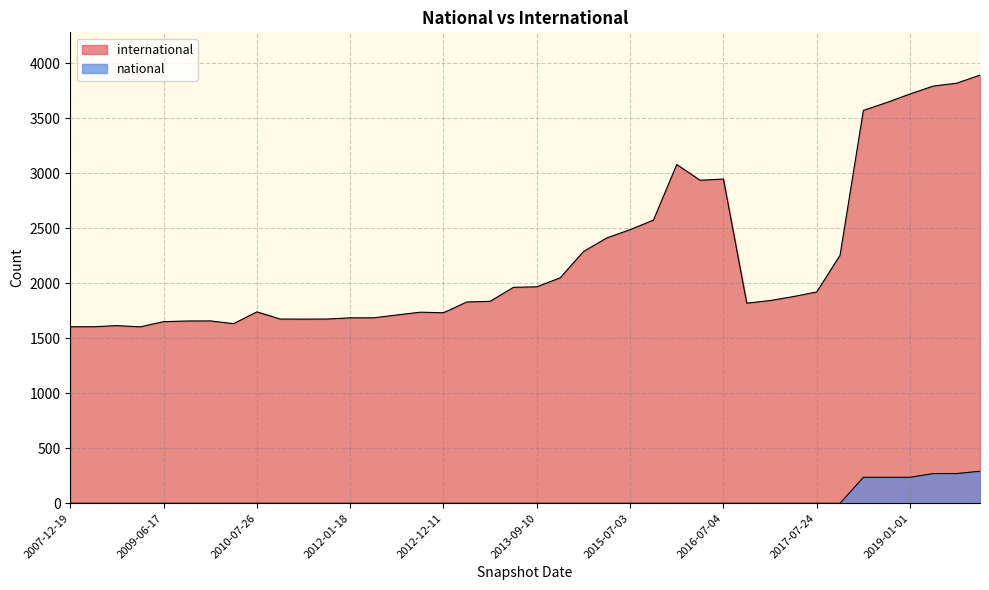

Reading left to right, list all the values displayed in this chart.

international: 1604	1604	1614	1603	1650	1656	1657	1632	1739	1674	1673	1674	1685	1685	1711	1736	1731	1829	1835	1962	1967	2048	2287	2411	2486	2573	3078	2935	2946	1818	1842	1878	1920	2253	3570	3641	3719	3791	3817	3890
national: 0	0	0	0	0	0	0	0	0	0	0	0	0	0	0	0	0	0	0	0	0	0	0	0	0	0	0	0	0	0	0	0	0	0	236	236	236	270	270	291